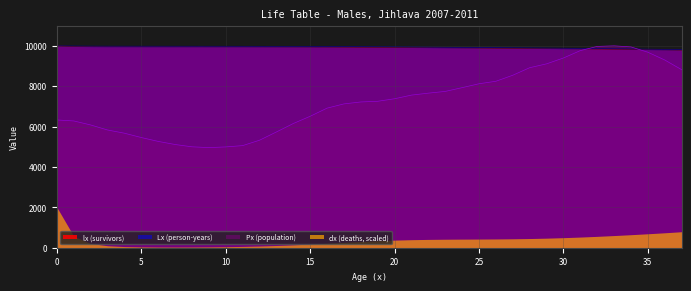

Rank the series at 35 from lowest to highest value.

dx (deaths, scaled), Px (population), lx (survivors), Lx (person-years)